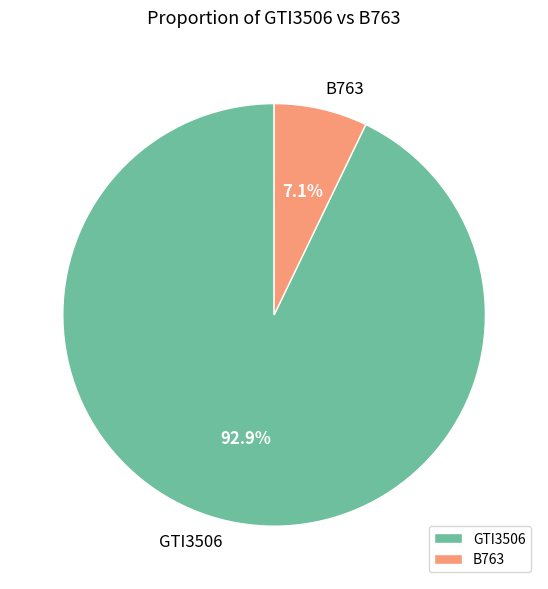

To the nearest percent, what percentage of the pie is GTI3506?

93%